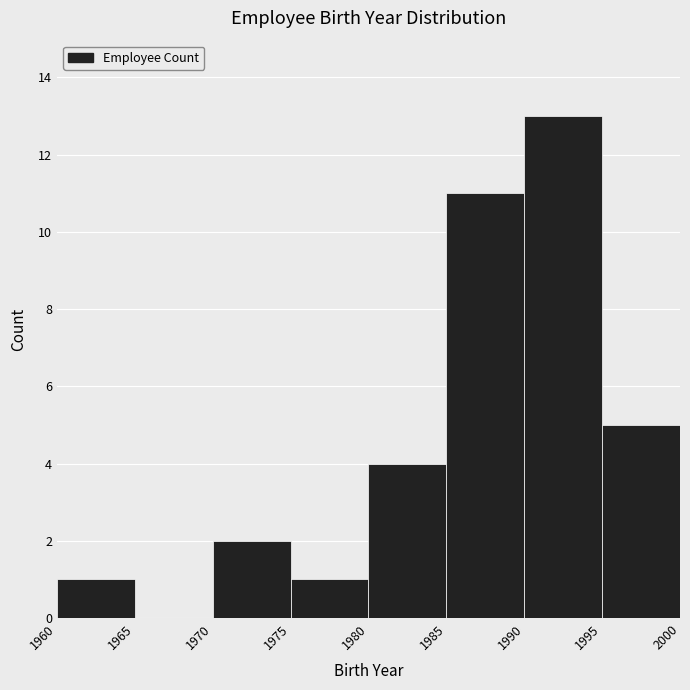

Reading left to right, transcribe this chart: for each bar, give the range it covers on the x-axis and its height. The values are not printed on the chart, so give them approximately, as read against the axis.

1960 to 1965: 1
1965 to 1970: 0
1970 to 1975: 2
1975 to 1980: 1
1980 to 1985: 4
1985 to 1990: 11
1990 to 1995: 13
1995 to 2000: 5